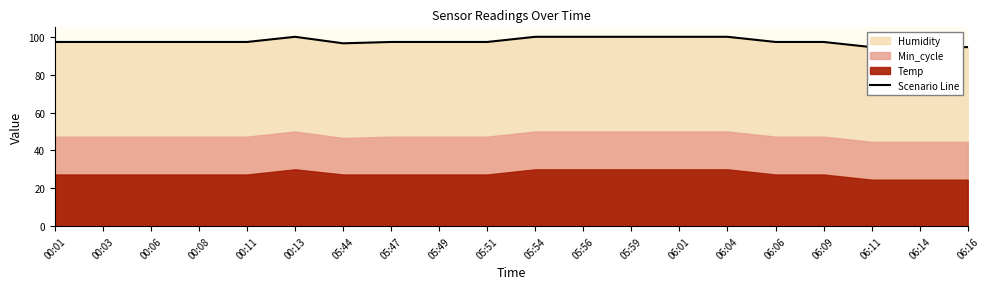

What is the maximum value shown in the chart?

100.0